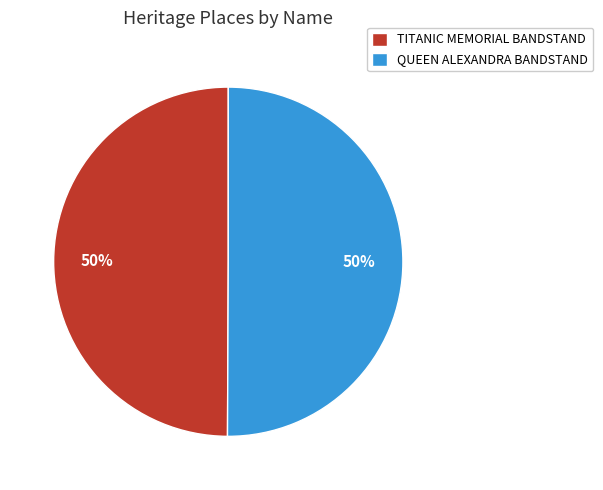

Do TITANIC MEMORIAL BANDSTAND and QUEEN ALEXANDRA BANDSTAND together represent more than half of the pie?

Yes